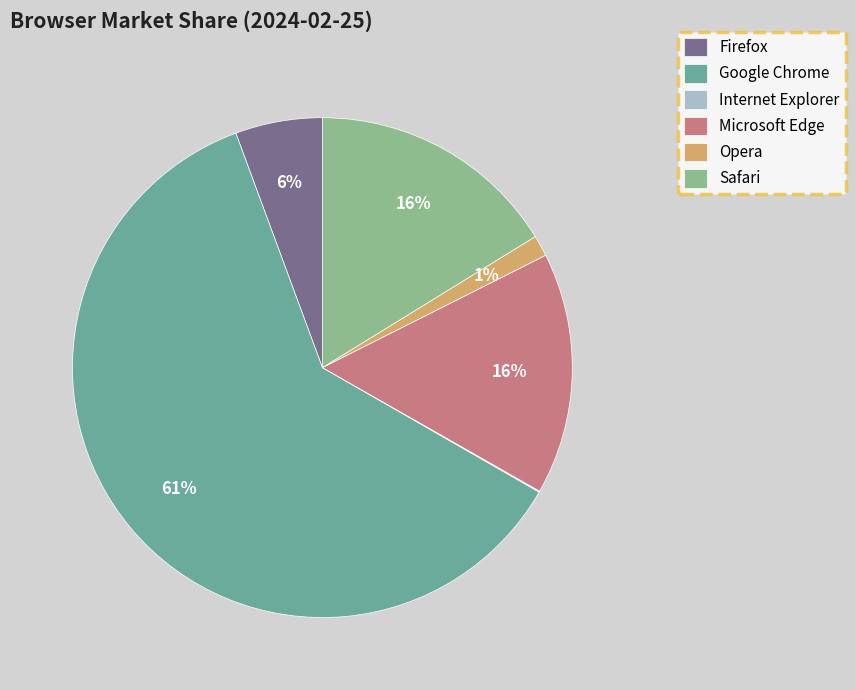

The Firefox slice represents 6% of the pie. True or false?

True